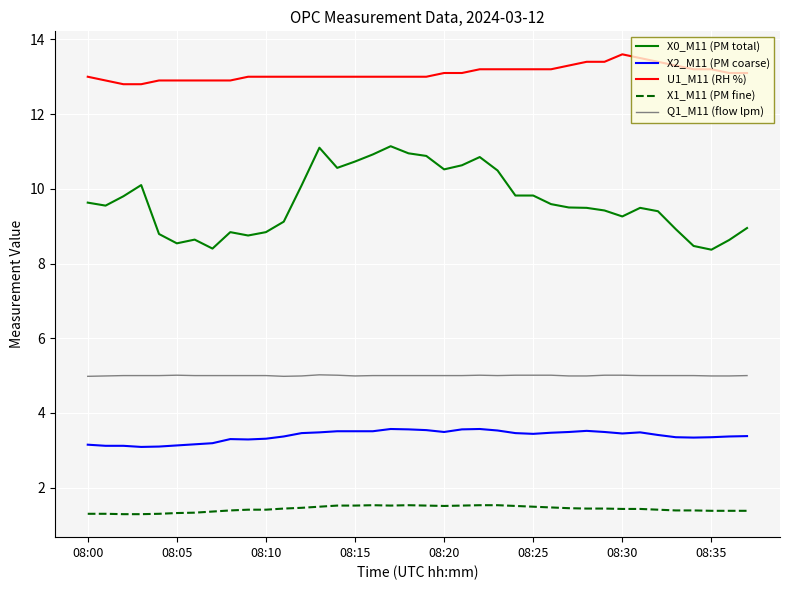

True or false: U1_M11 (RH %) and X2_M11 (PM coarse) cross at least once.

False